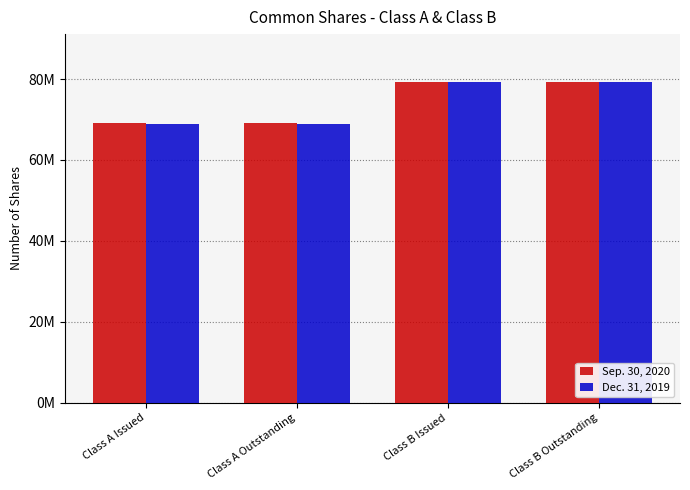

Rank the categories by Dec. 31, 2019 value from lowest to highest.

Class A Issued, Class A Outstanding, Class B Issued, Class B Outstanding